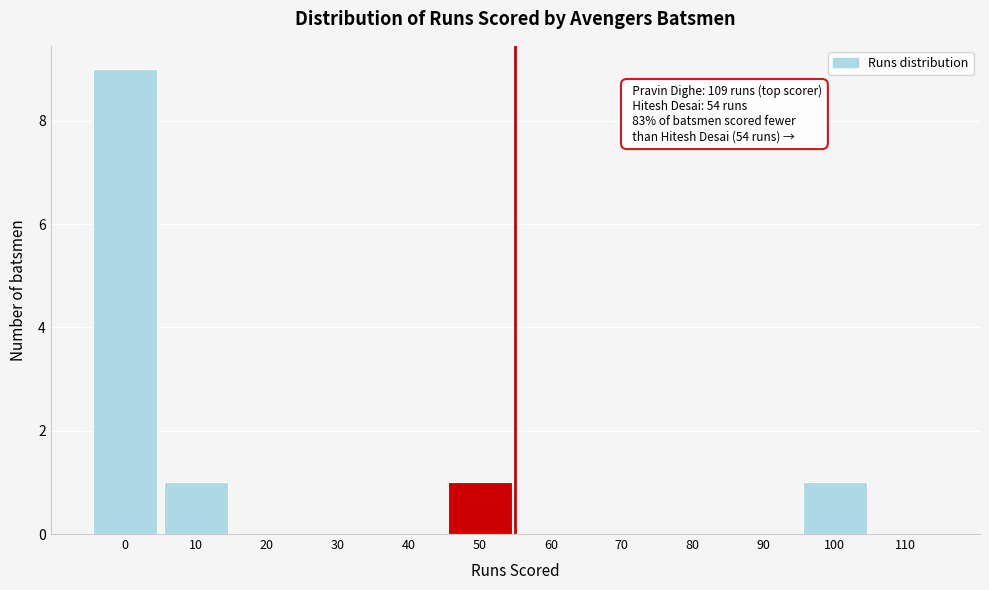

Reading left to right, what are all the values shown in this chart?

0=9	10=1	20=0	30=0	40=0	50=1	60=0	70=0	80=0	90=0	100=1	110=0